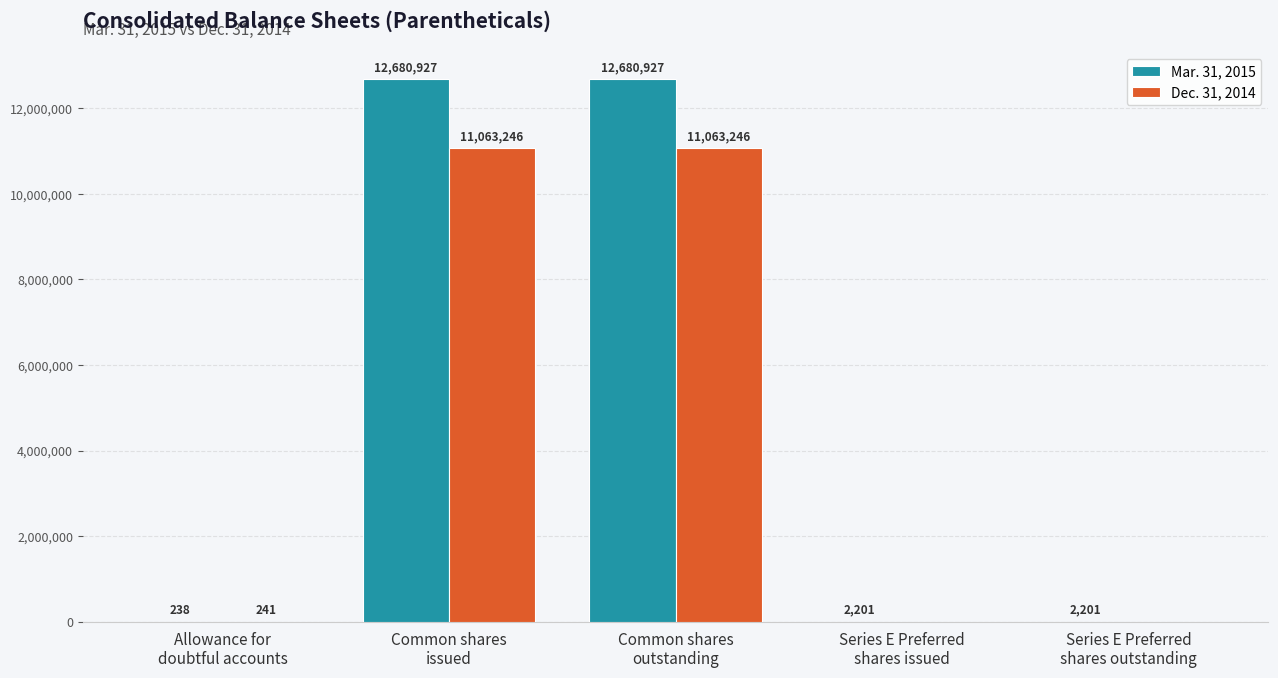

Which series has the largest range (max minus min)?

Mar. 31, 2015